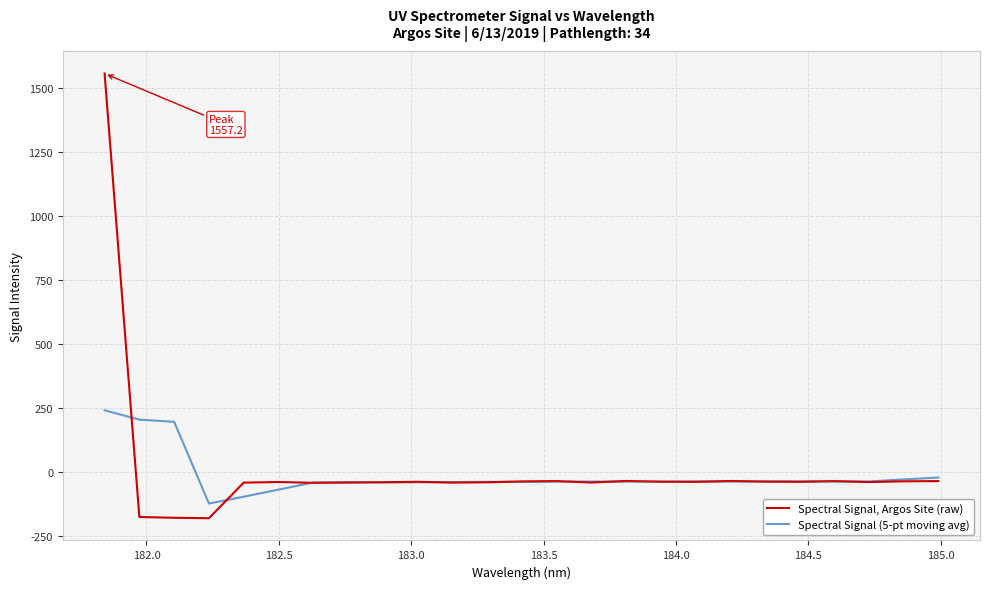

What is the minimum value shown in the chart?

-182.3